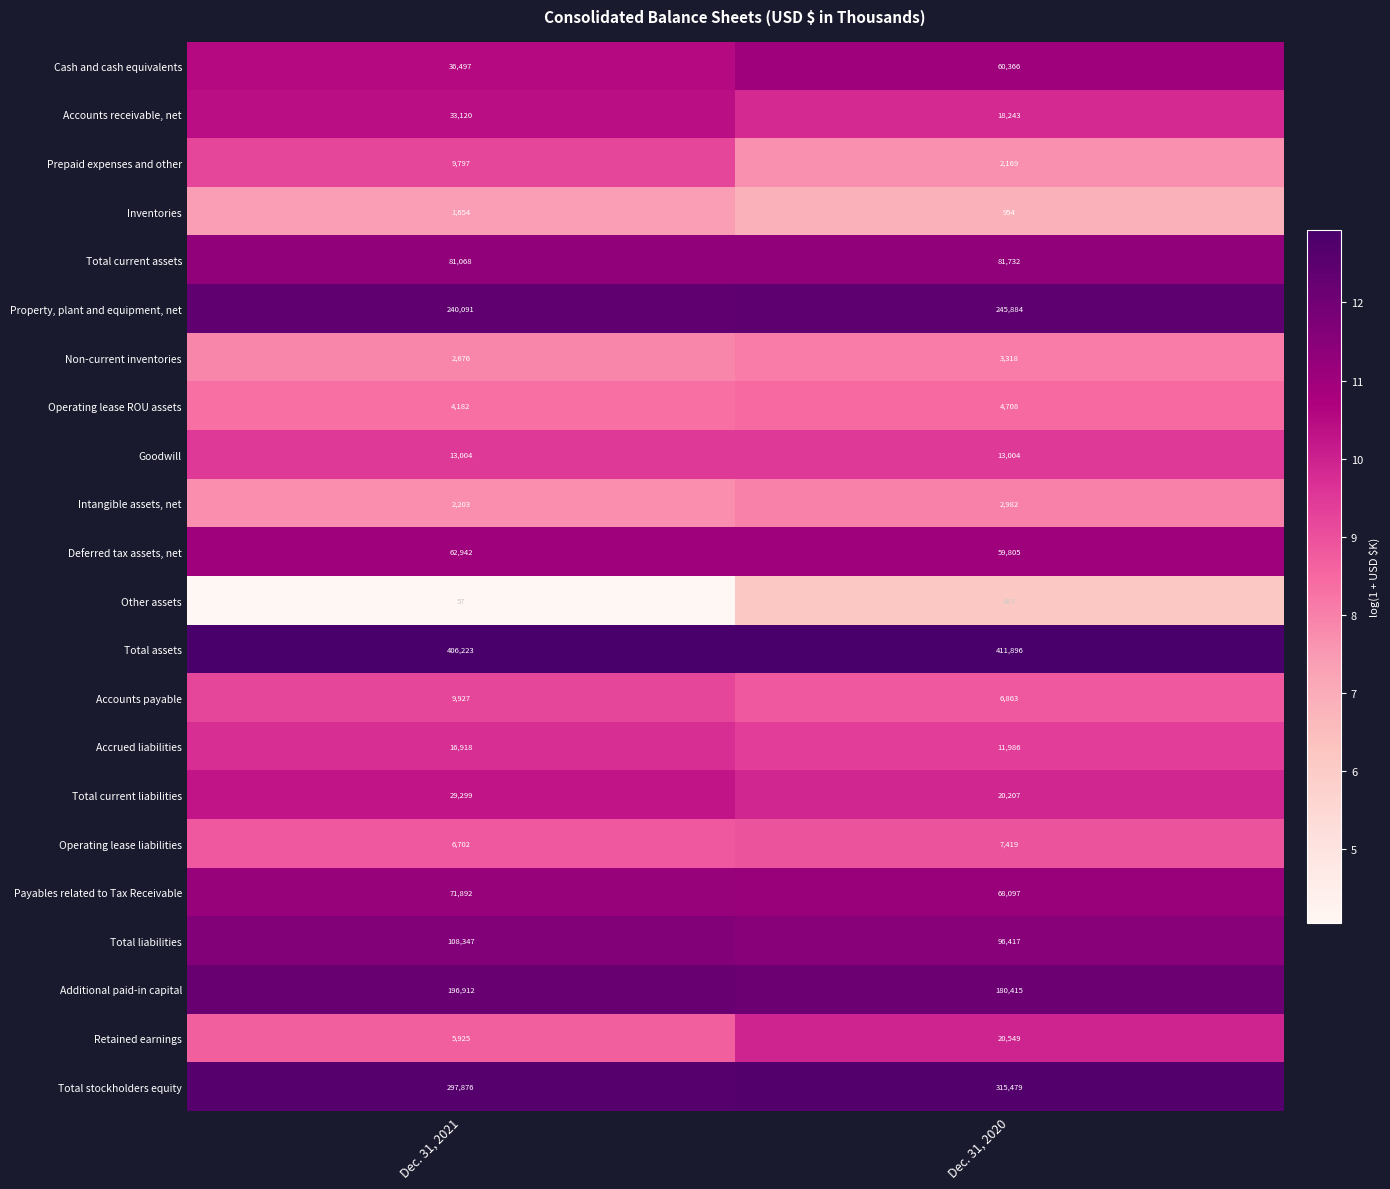

What is the spread (max minus min) of values at Dec. 31, 2020?

411433